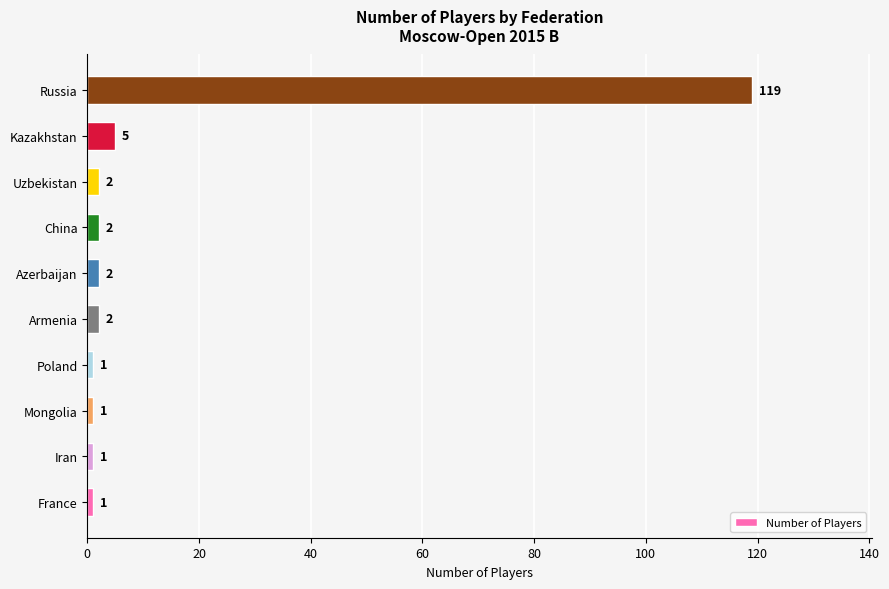

Which has a higher value, Uzbekistan or Kazakhstan?

Kazakhstan